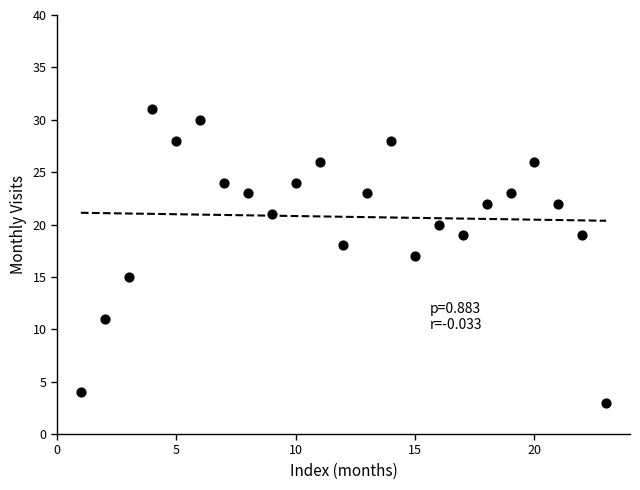

What is the range of X values (max minus min)?

22